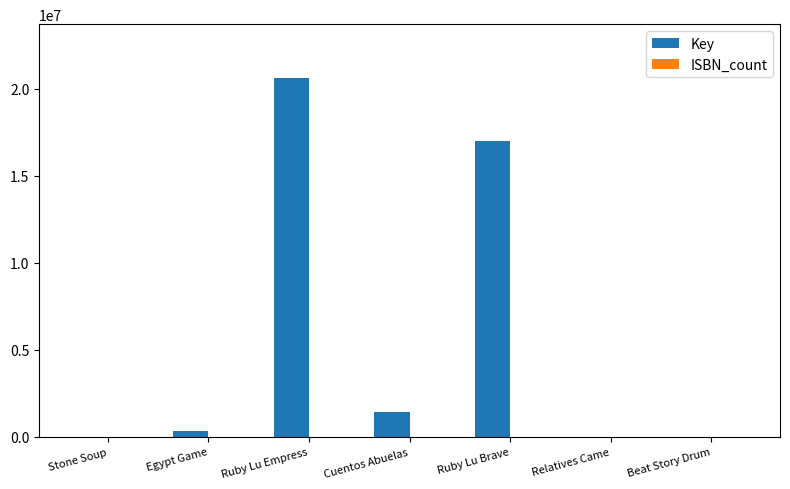

Which series changed the most between Ruby Lu Brave and Relatives Came?

Key